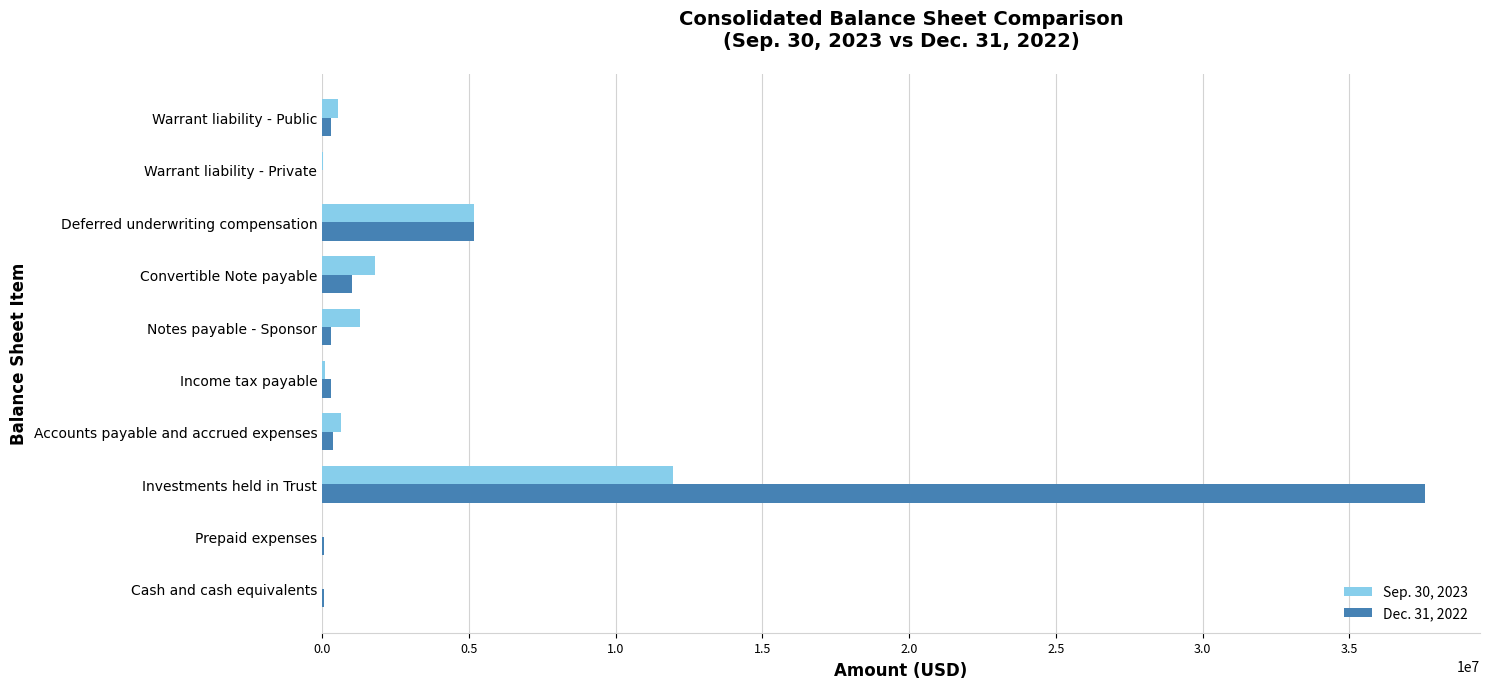

Which series has the largest total across all categories?

Dec. 31, 2022